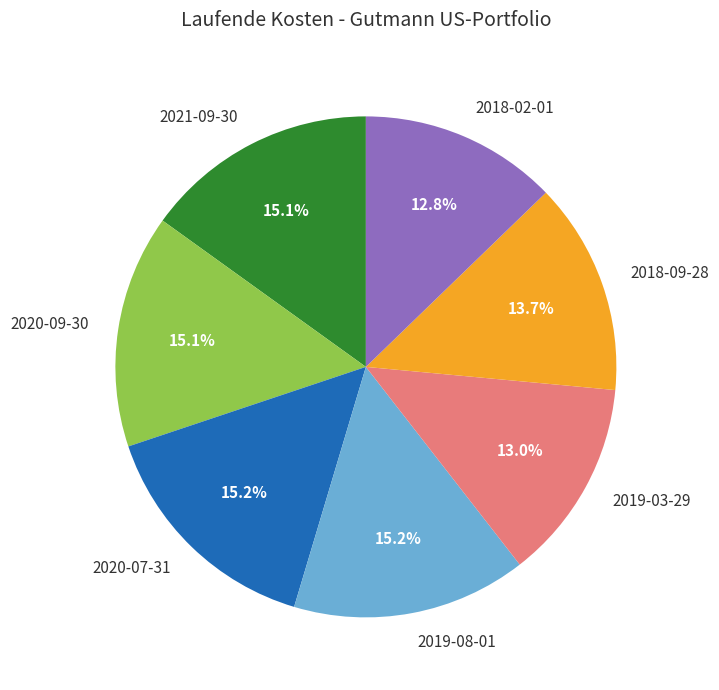

How many slices are in this pie chart?

7